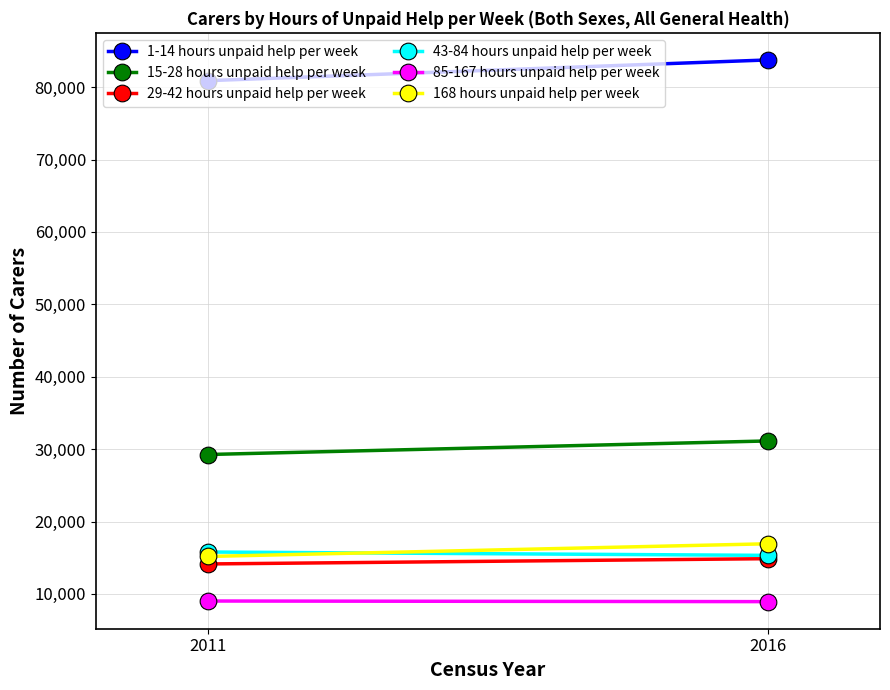

What are all the series names shown in the legend?

1-14 hours unpaid help per week, 15-28 hours unpaid help per week, 29-42 hours unpaid help per week, 43-84 hours unpaid help per week, 85-167 hours unpaid help per week, 168 hours unpaid help per week